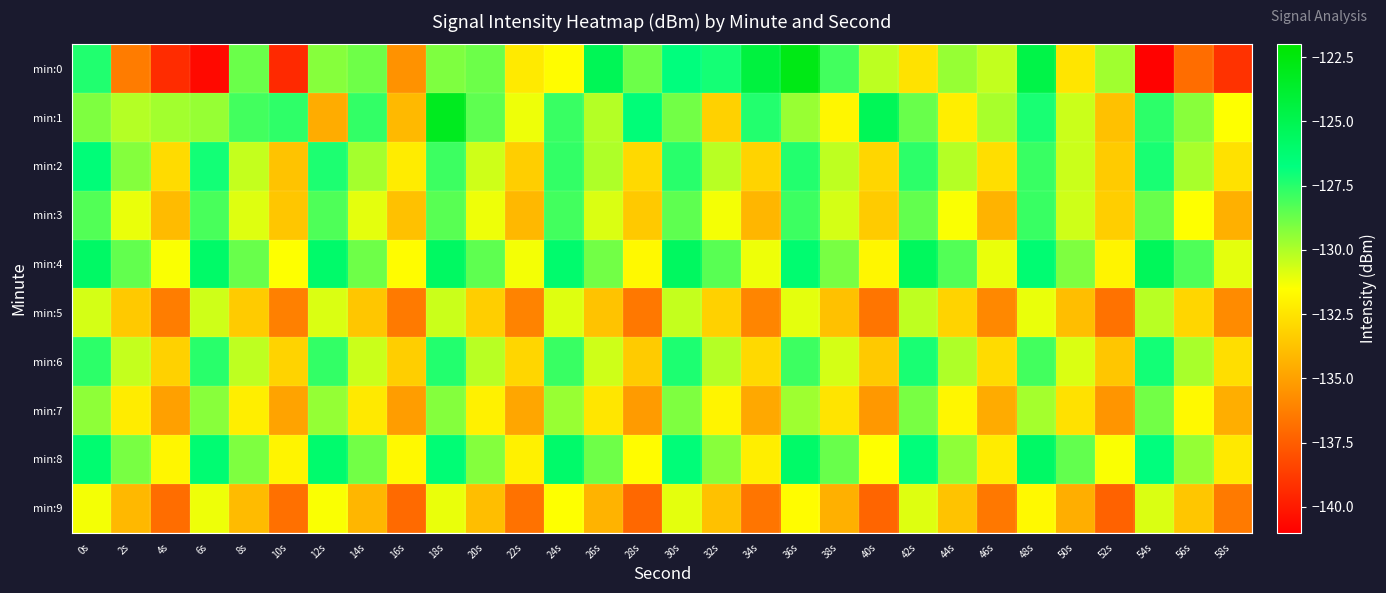

Which series has the widest spread of values?

min:0